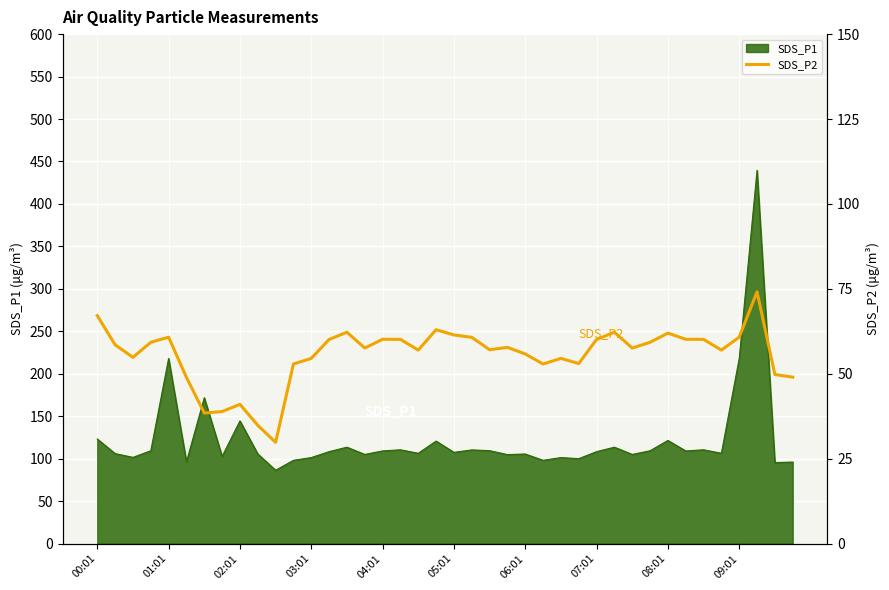

What is the maximum value for SDS_P1?

439.6